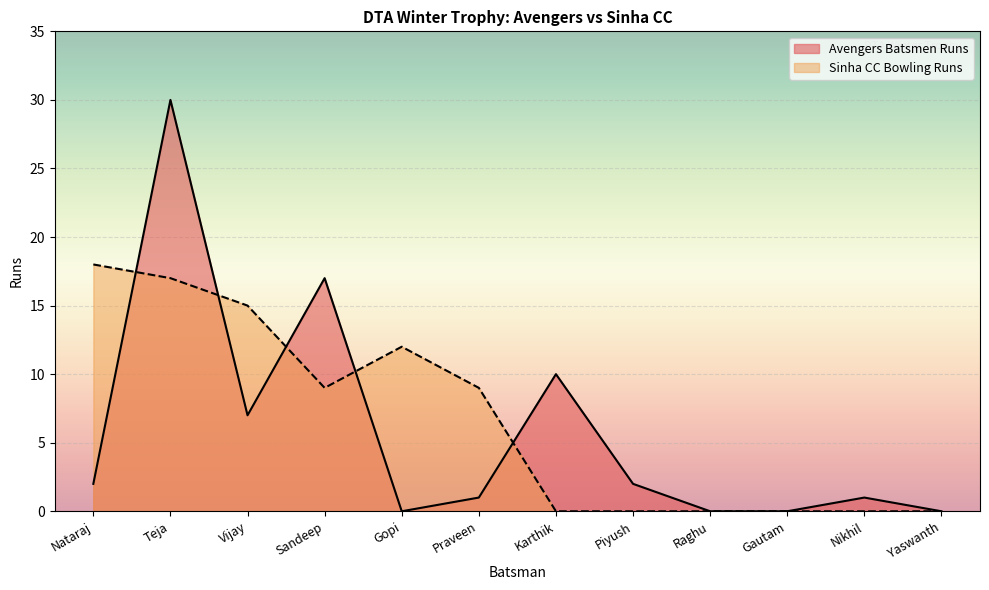

Is it true that Avengers Batsmen Runs equals 44 at Teja?

False